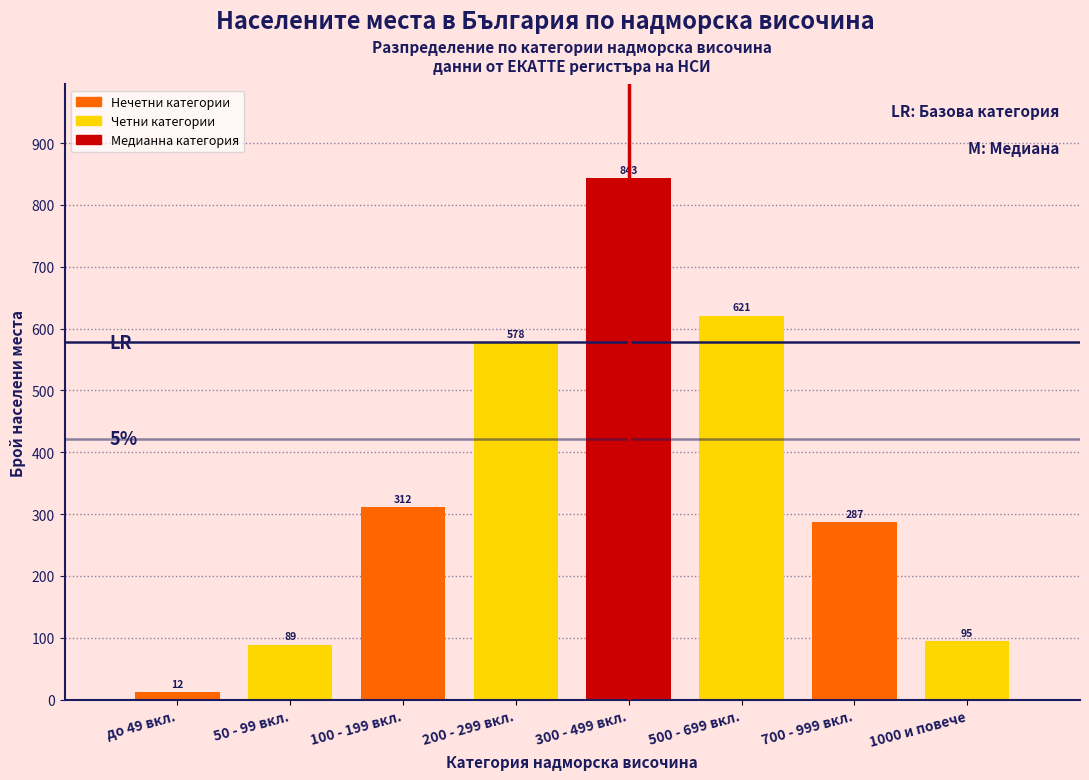

Reading left to right, transcribe all the data shown in this chart.

12	89	312	578	843	621	287	95